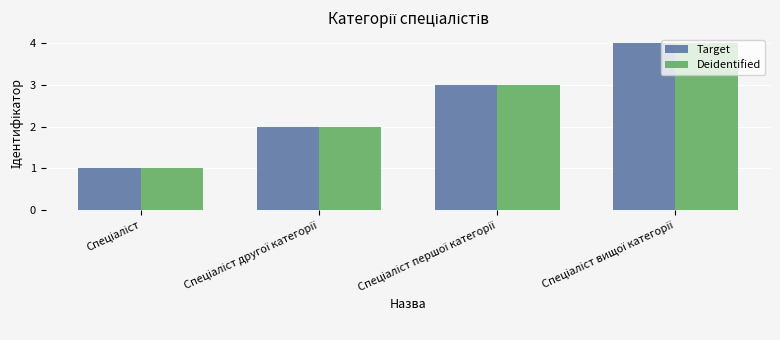

How many bars are there in each group?

2